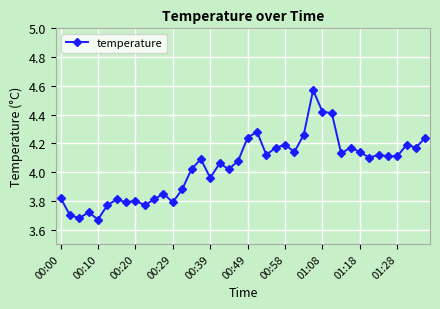

What is the difference between the second highest and second lowest values?

0.7